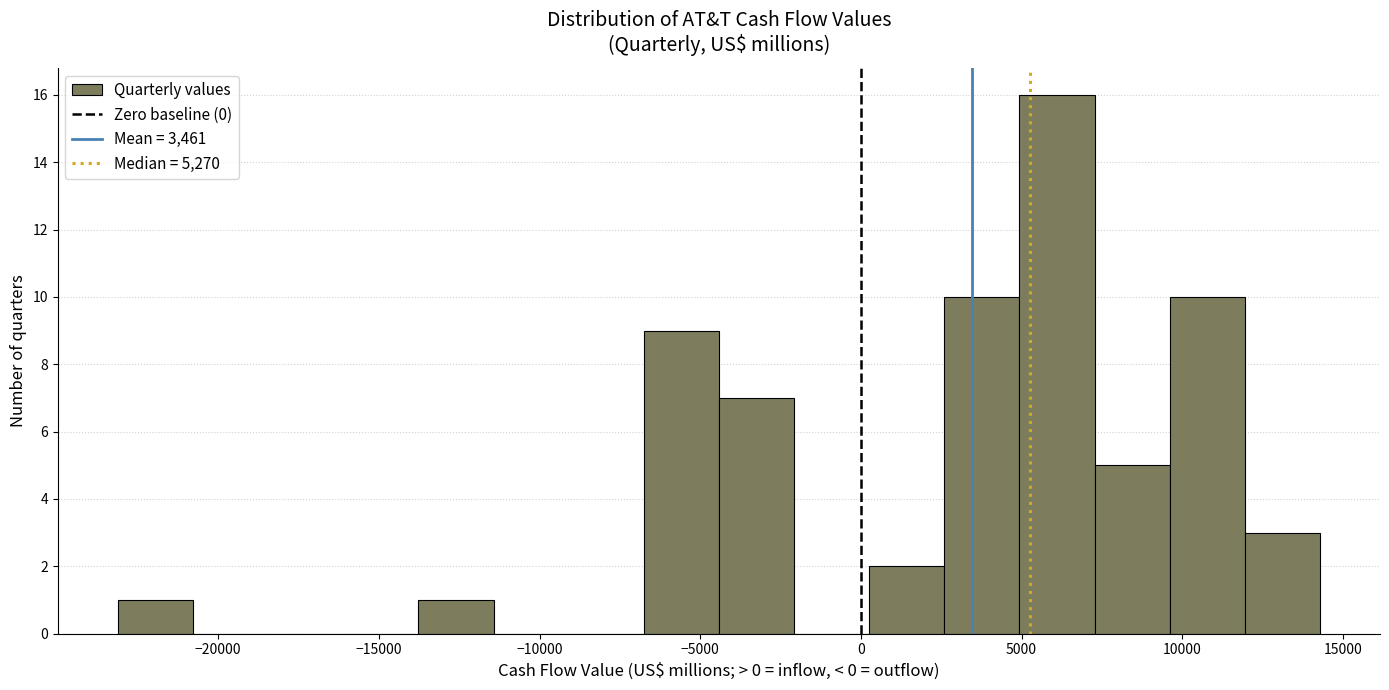

Reading left to right, transcribe this chart: for each bar, give the range it covers on the x-axis and its height. Neither the bar edges nor the heights are printed on the chart, so give them approximately, as read against the axes.

-23000 to -21000: 1
-21000 to -18500: 0
-18500 to -16000: 0
-16000 to -14000: 0
-14000 to -11500: 1
-11500 to -9000: 0
-9000 to -7000: 0
-7000 to -4500: 9
-4500 to -2000: 7
-2000 to 500: 0
500 to 2500: 2
2500 to 5000: 10
5000 to 7500: 16
7500 to 9500: 5
9500 to 12000: 10
12000 to 14500: 3